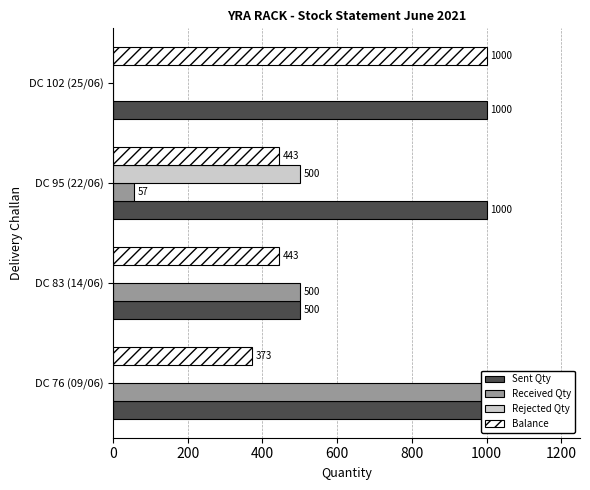

What is the maximum value for Received Qty?

1000